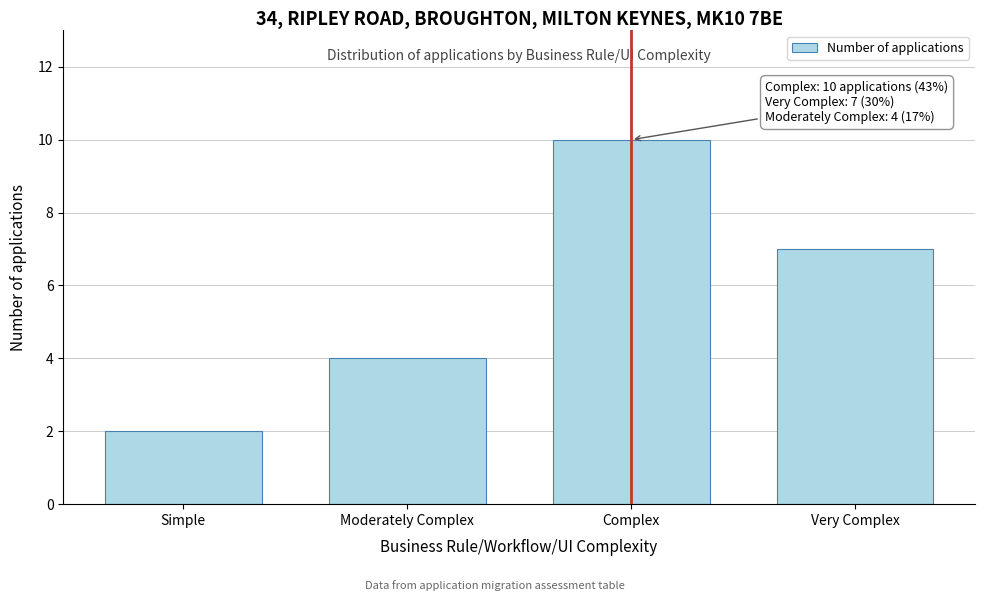

Reading left to right, what are all the values shown in this chart?

2	4	10	7